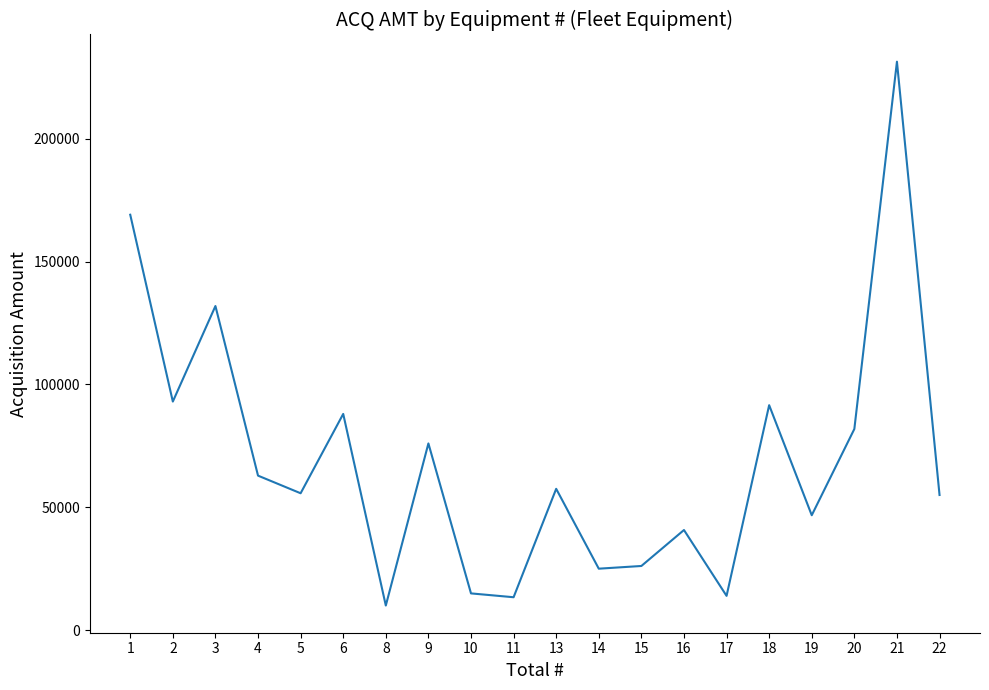

What is the difference between the maximum and second lowest values?

218021.0